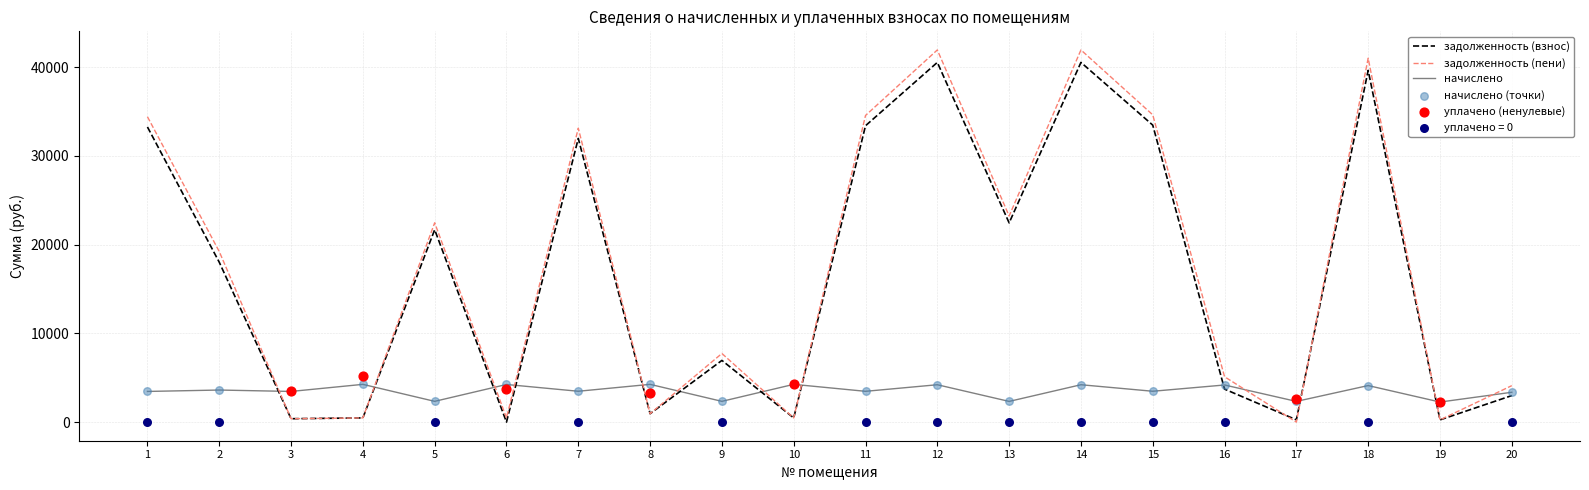

Is the value of задолженность (пени) at 1 greater than the value of начислено at 9?

Yes